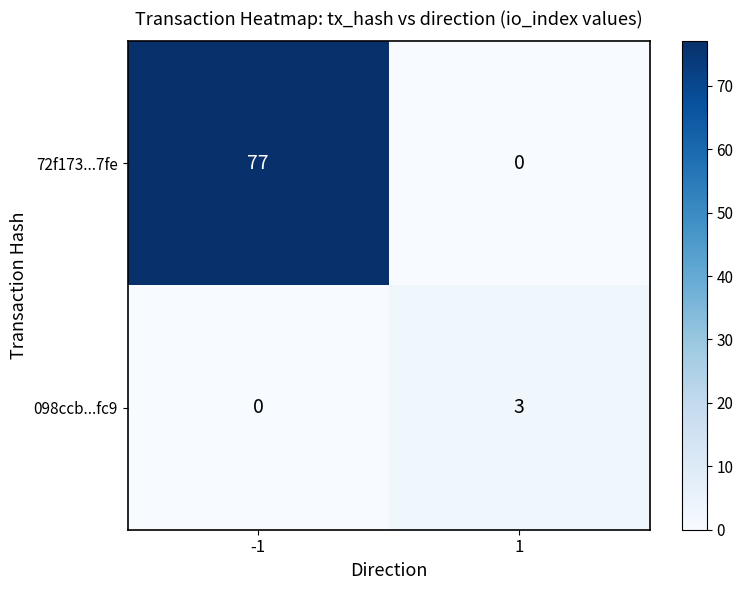

Reading left to right, extract all data points from this chart.

72f173...7fe: 77	0
098ccb...fc9: 0	3